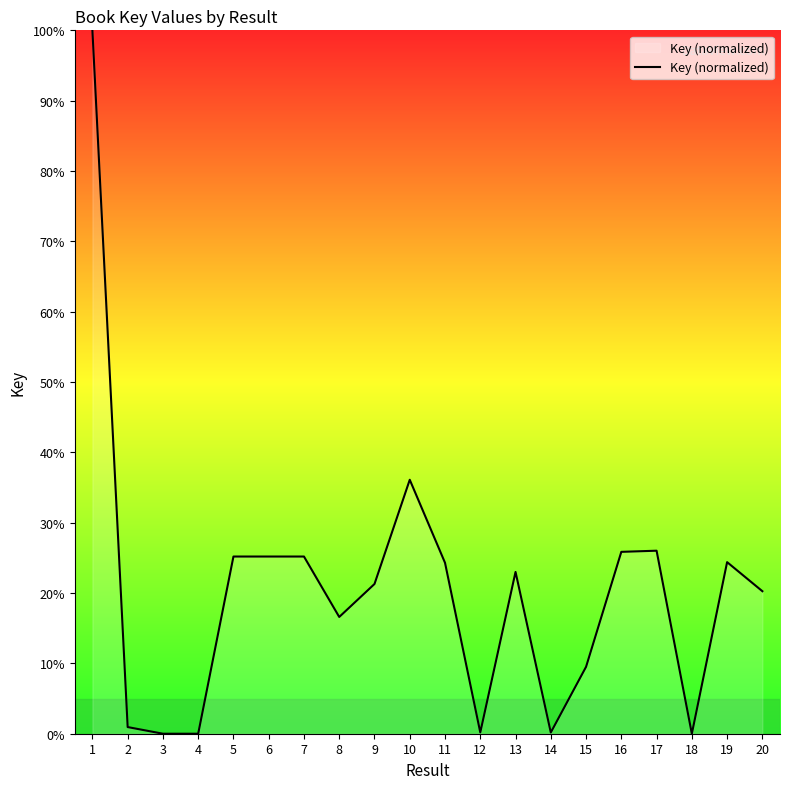

What is the maximum value shown in the chart?

100.0